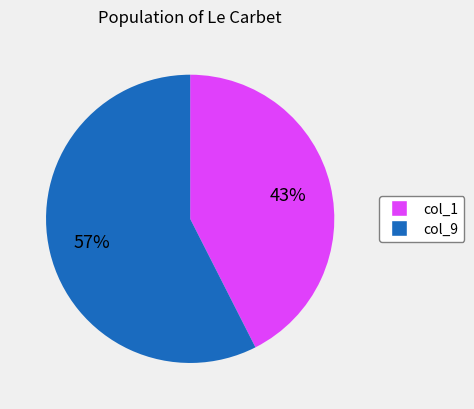

To the nearest percent, what percentage of the pie is col_9?

57%